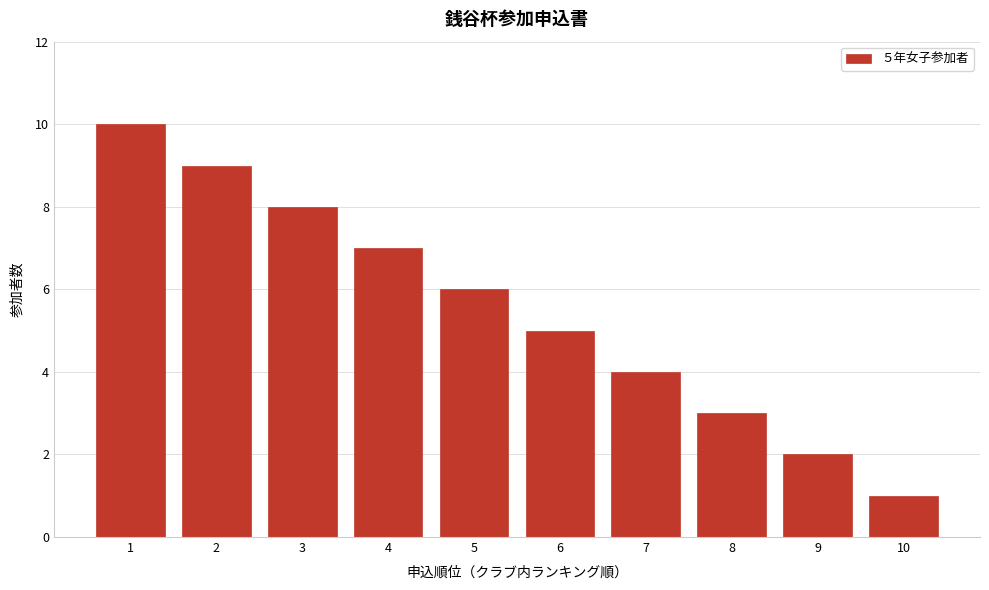

Reading right to left, list all the values displayed in this chart.

1	2	3	4	5	6	7	8	9	10